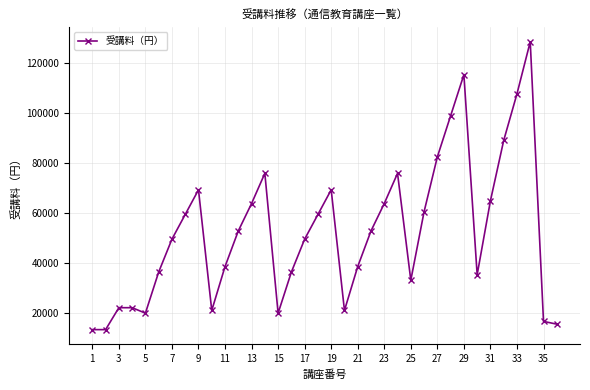

What is the greatest value displayed?

128700